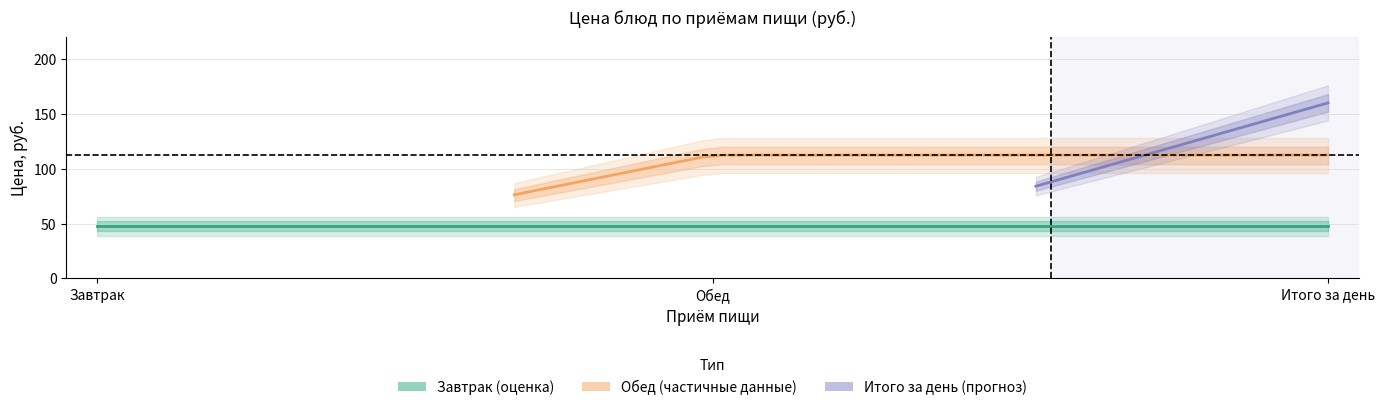

True or false: Итого за день has a value of 0.0 at Завтрак.

True